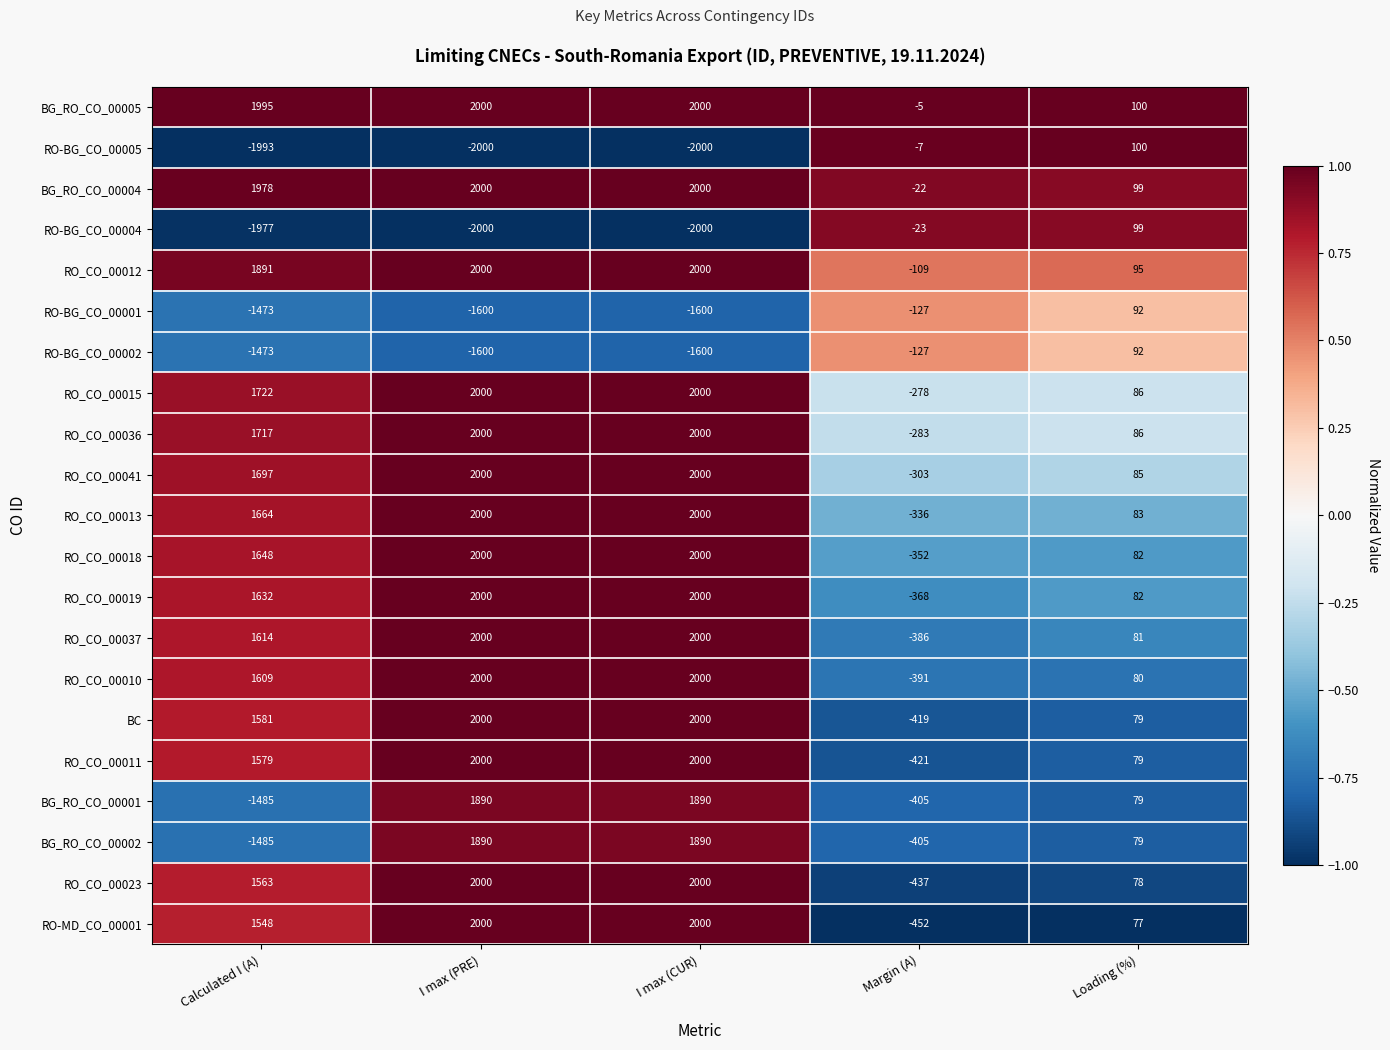

Where is RO_CO_00036 nearest to the value 858?

Loading (%)